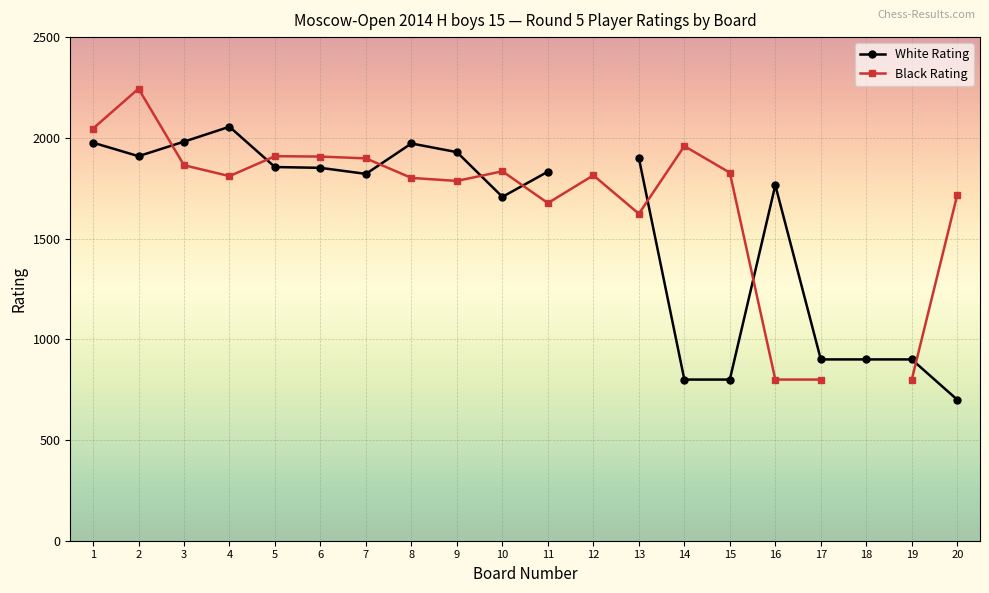

What is the sum of all Black Rating values?

32115